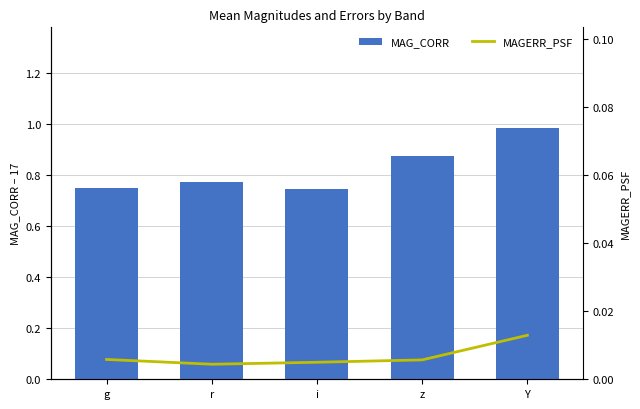

Which series has the largest range (max minus min)?

MAG_CORR